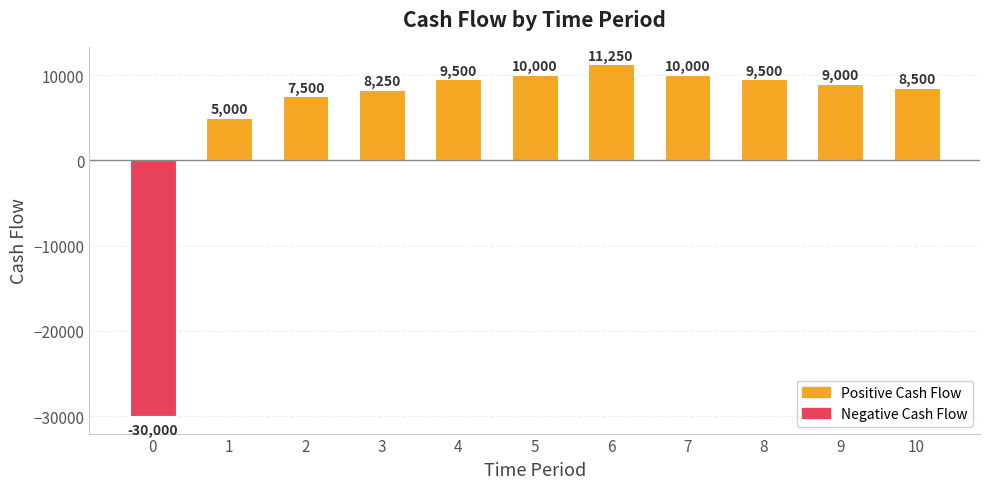

Are the bars horizontal?

No